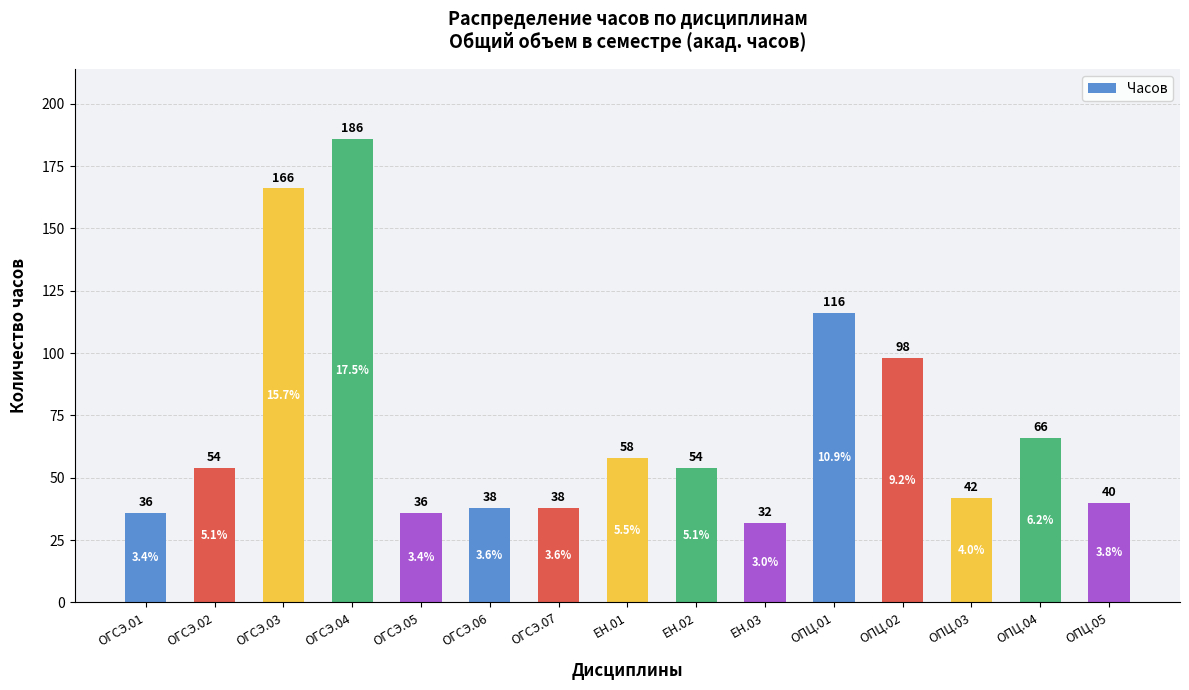

What is the smallest value displayed?

32